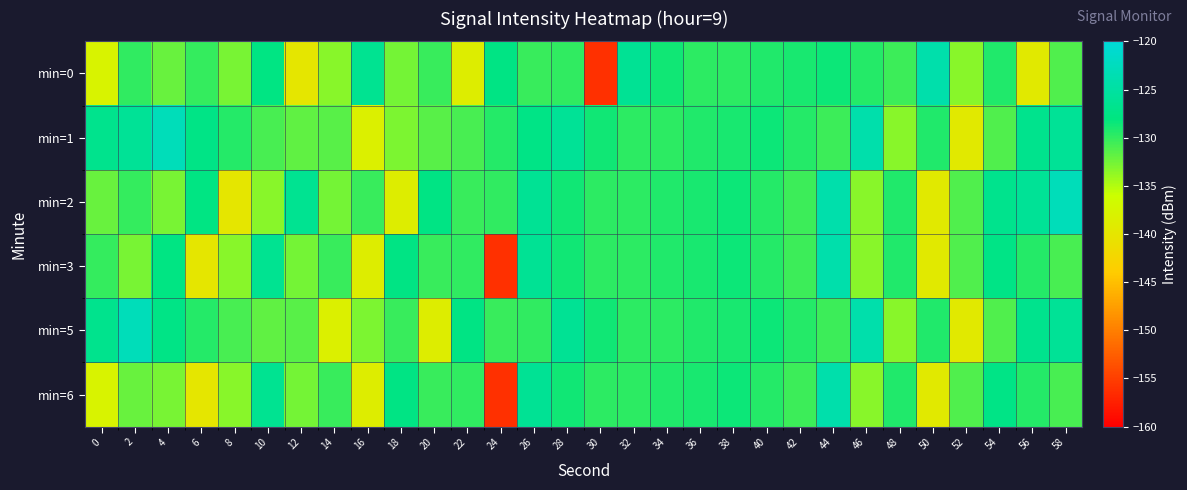

Reading right to left, transcribe all the data shown in this chart.

min=0: 58=-131.1	56=-139.2	54=-129.3	52=-133.3	50=-124.2	48=-130.4	46=-129.5	44=-128.5	42=-129.0	40=-129.2	38=-129.7	36=-129.8	34=-128.6	32=-126.2	30=-156.1	28=-130.0	26=-130.2	24=-127.6	22=-138.7	20=-130.2	18=-132.5	16=-126.5	14=-133.4	12=-139.9	10=-127.8	8=-132.8	6=-130.1	4=-132.1	2=-129.9	0=-137.9
min=1: 58=-126.1	56=-126.8	54=-131.1	52=-139.2	50=-129.3	48=-133.3	46=-124.2	44=-130.4	42=-129.5	40=-128.5	38=-129.0	36=-129.2	34=-129.7	32=-129.8	30=-128.6	28=-126.1	26=-127.4	24=-129.5	22=-130.9	20=-131.5	18=-132.8	16=-138.3	14=-131.5	12=-131.8	10=-130.9	8=-129.5	6=-127.4	4=-122.9	2=-126.1	0=-126.8
min=2: 58=-122.9	56=-126.1	54=-126.8	52=-131.1	50=-139.2	48=-129.3	46=-133.3	44=-124.2	42=-130.4	40=-129.5	38=-128.5	36=-129.0	34=-129.2	32=-129.7	30=-129.8	28=-128.6	26=-126.2	24=-130.0	22=-130.2	20=-127.6	18=-138.7	16=-130.2	14=-132.5	12=-126.5	10=-133.4	8=-139.9	6=-127.8	4=-132.8	2=-130.1	0=-132.1
min=3: 58=-130.9	56=-129.5	54=-127.4	52=-131.1	50=-139.2	48=-129.3	46=-133.3	44=-124.2	42=-130.4	40=-129.5	38=-128.5	36=-129.0	34=-129.2	32=-129.7	30=-129.8	28=-128.6	26=-126.2	24=-156.1	22=-130.0	20=-130.2	18=-127.6	16=-138.7	14=-130.2	12=-132.5	10=-126.5	8=-133.4	6=-139.9	4=-127.8	2=-132.8	0=-130.1
min=5: 58=-126.1	56=-126.8	54=-131.1	52=-139.2	50=-129.3	48=-133.3	46=-124.2	44=-130.4	42=-129.5	40=-128.5	38=-129.0	36=-129.2	34=-129.7	32=-129.8	30=-128.6	28=-126.2	26=-130.0	24=-130.2	22=-127.6	20=-138.7	18=-130.2	16=-132.8	14=-138.3	12=-131.5	10=-131.8	8=-130.9	6=-129.5	4=-127.4	2=-122.9	0=-126.8
min=6: 58=-130.9	56=-129.5	54=-127.4	52=-131.1	50=-139.2	48=-129.3	46=-133.3	44=-124.2	42=-130.4	40=-129.5	38=-128.5	36=-129.0	34=-129.2	32=-129.7	30=-129.8	28=-128.6	26=-126.2	24=-156.1	22=-130.0	20=-130.2	18=-127.6	16=-138.7	14=-130.2	12=-132.5	10=-126.5	8=-133.4	6=-139.9	4=-132.8	2=-132.1	0=-137.9